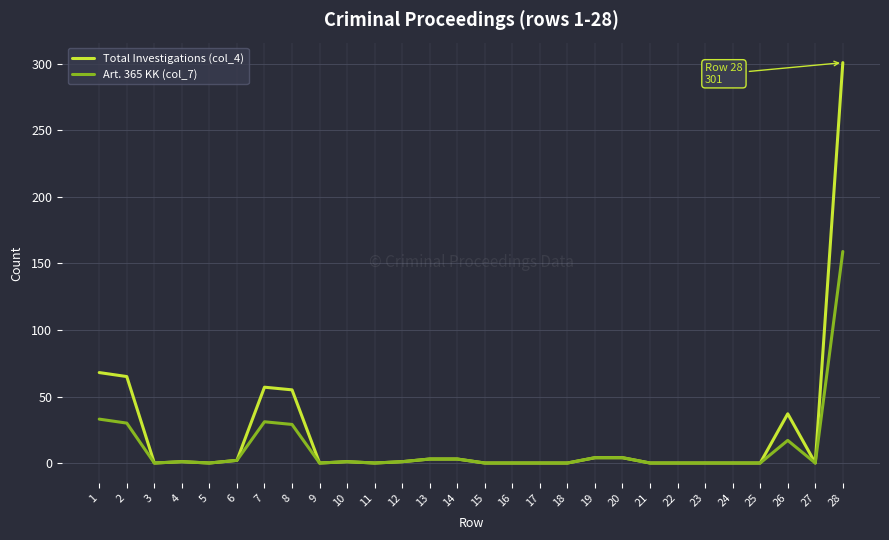

What are all the series names shown in the legend?

Total Investigations (col_4), Art. 365 KK (col_7)